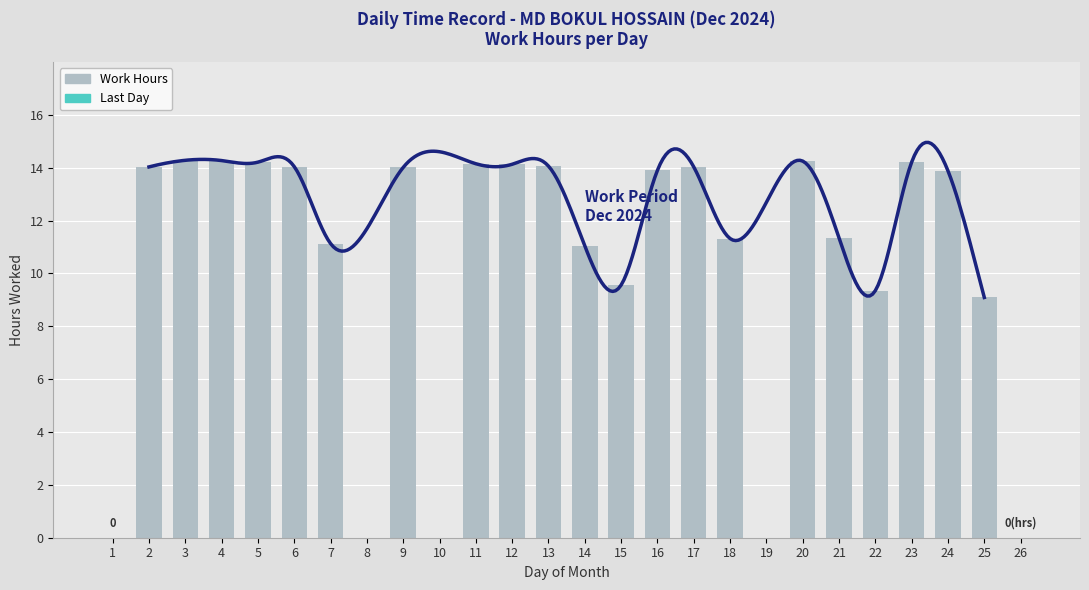

Where is the data nearest to the value 7?

25